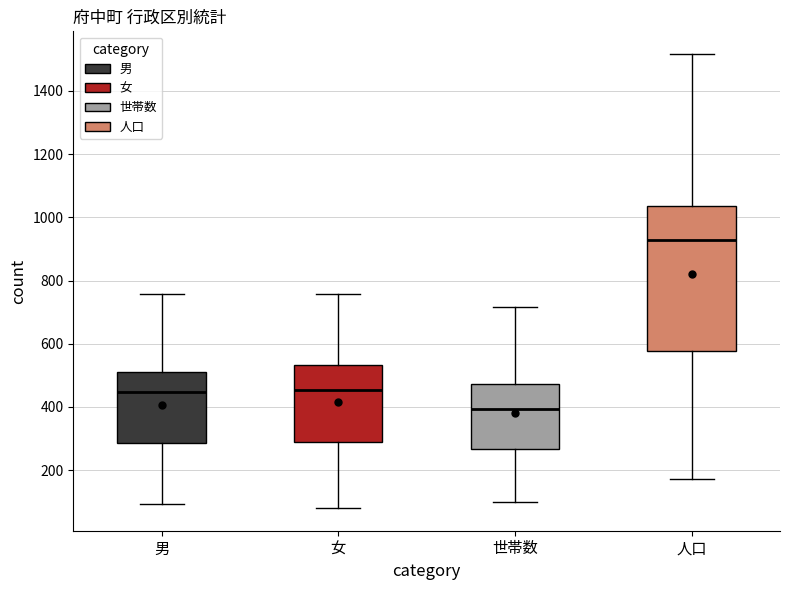

Reading left to right, read every box against the y-axis: the position of its median line, the range the box covers, and the ends of its whiskers. The values are not printed on the chart, so give them approximately, as read against the axis.

男: median 440, box 280 to 520, whiskers 100 to 760
女: median 460, box 300 to 540, whiskers 80 to 760
世帯数: median 400, box 260 to 480, whiskers 100 to 720
人口: median 920, box 580 to 1040, whiskers 180 to 1520